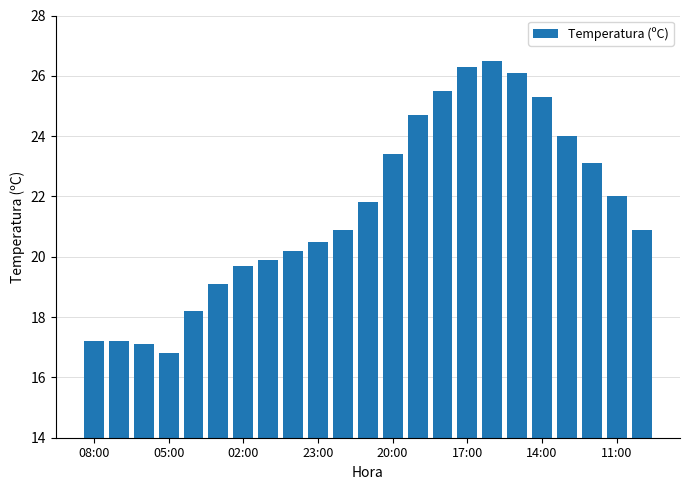

Reading left to right, what are all the values shown in this chart?

17.2	17.2	17.1	16.8	18.2	19.1	19.7	19.9	20.2	20.5	20.9	21.8	23.4	24.7	25.5	26.3	26.5	26.1	25.3	24.0	23.1	22.0	20.9